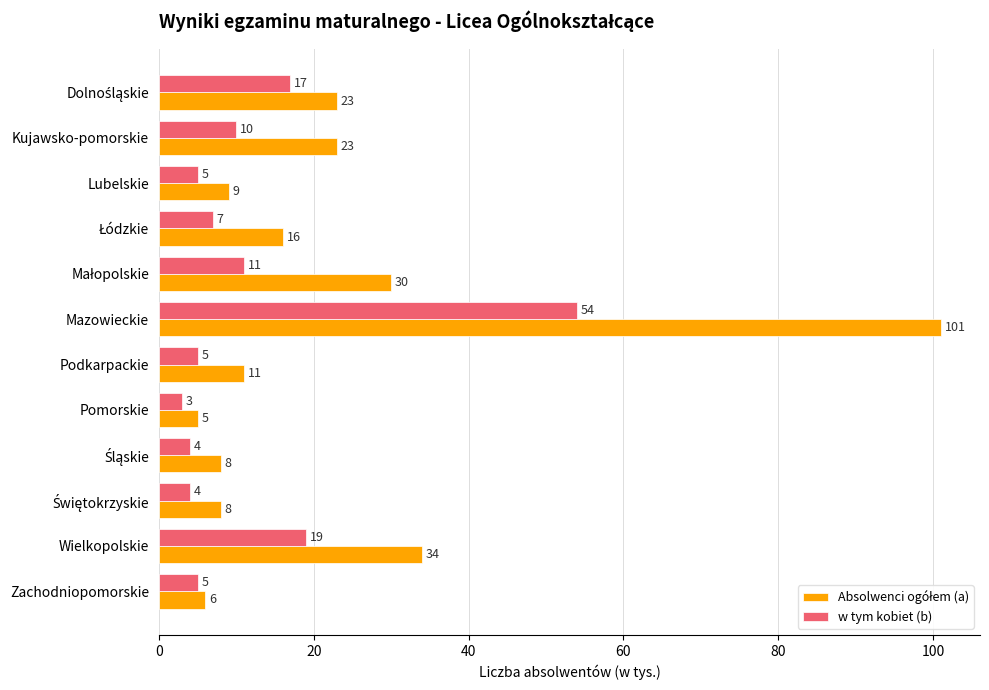

What is the difference between the highest and lowest values at Mazowieckie?

47